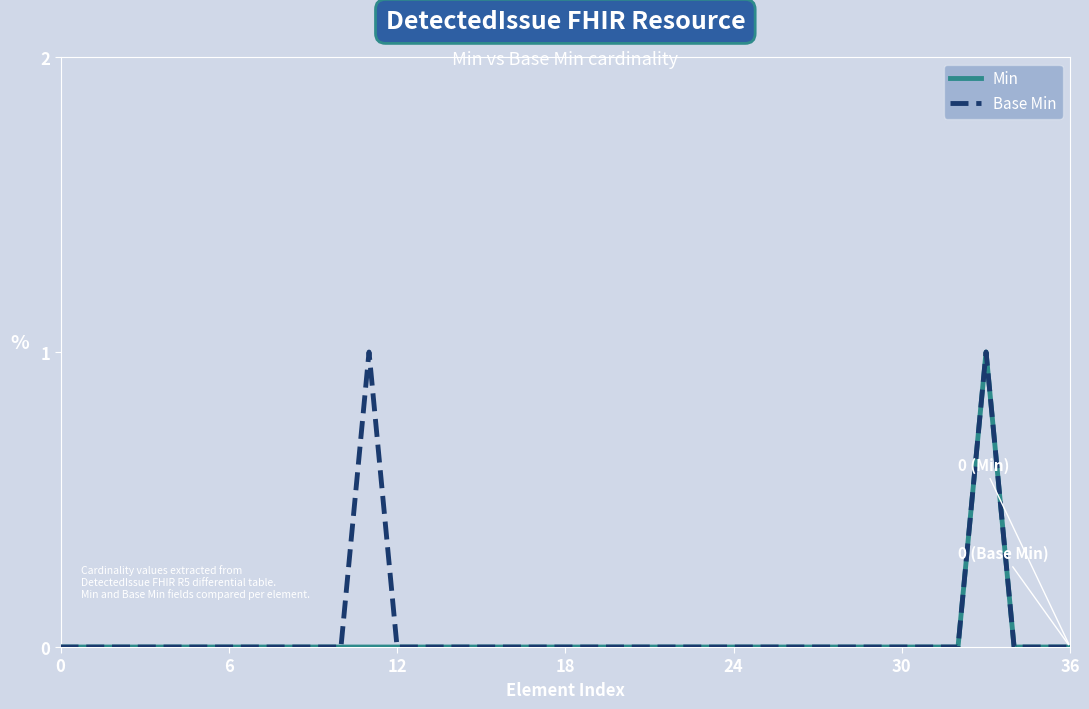

How many lines are shown in the chart?

2